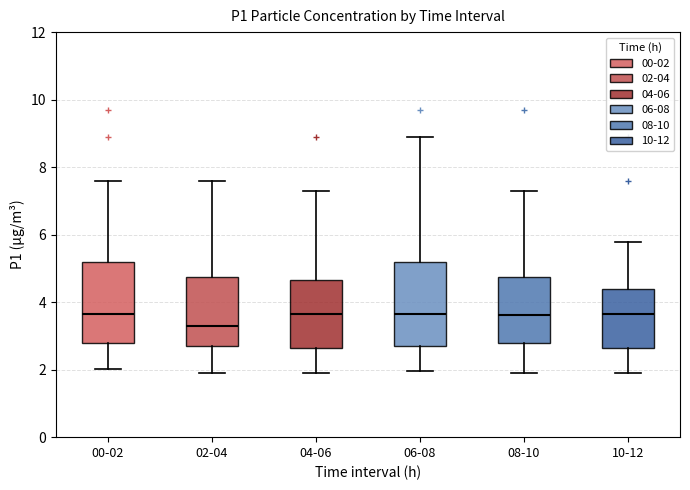

Reading left to right, read every box against the y-axis: the position of its median line, the range the box covers, and the ends of its whiskers. The values are not printed on the chart, so give them approximately, as read against the axis.

00-02: median 3.6, box 2.8 to 5.2, whiskers 2.0 to 7.6
02-04: median 3.4, box 2.8 to 4.8, whiskers 2.0 to 7.6
04-06: median 3.6, box 2.6 to 4.6, whiskers 2.0 to 7.4
06-08: median 3.6, box 2.8 to 5.2, whiskers 2.0 to 8.8
08-10: median 3.6, box 2.8 to 4.8, whiskers 2.0 to 7.4
10-12: median 3.6, box 2.6 to 4.4, whiskers 2.0 to 5.8